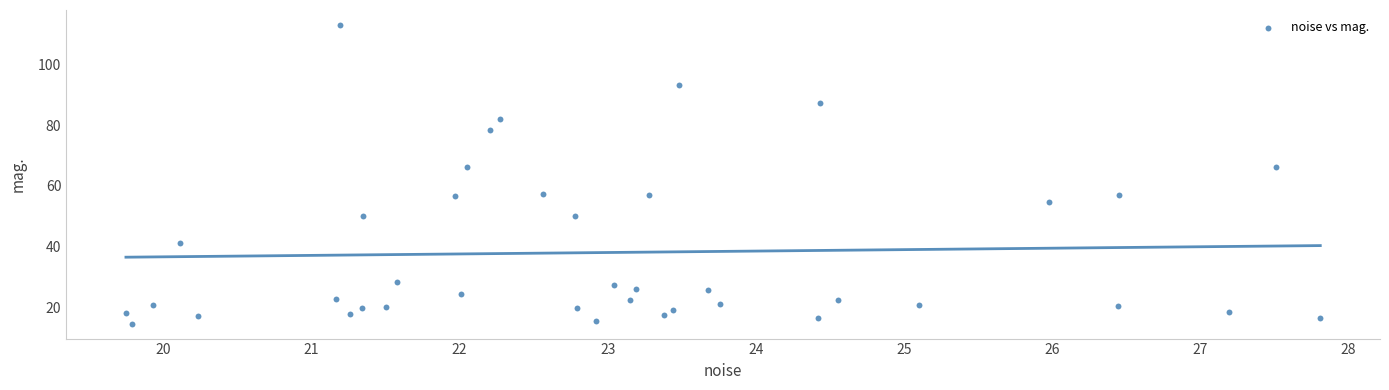

What is the range of X values (max minus min)?

8.1